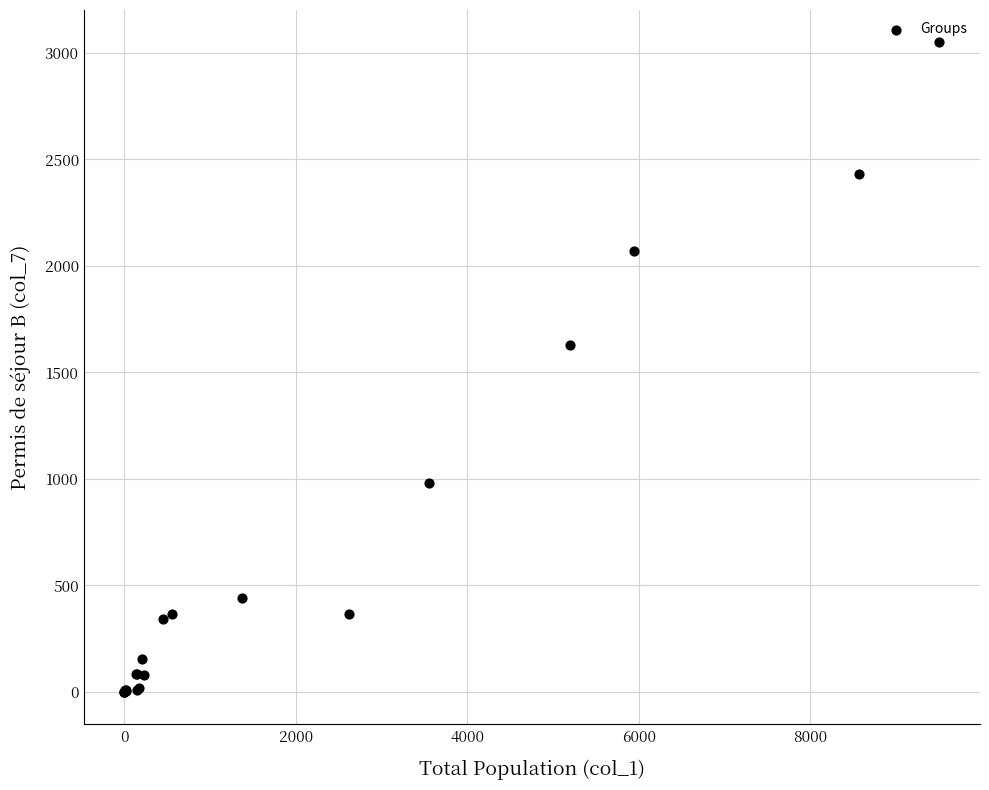

What Y value in the scatter plot is closest to 1524?

1628